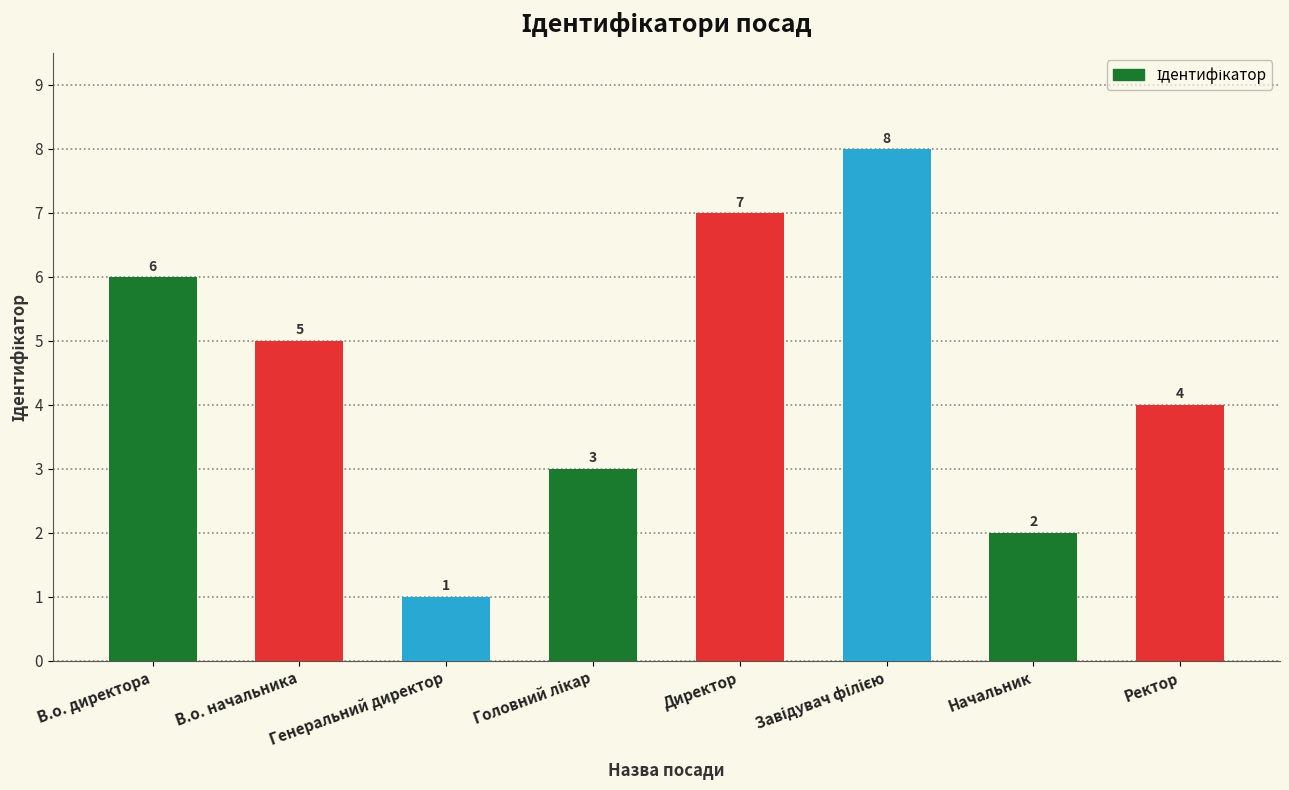

Approximately how many times larger is the value at Ректор compared to Генеральний директор?

4.0